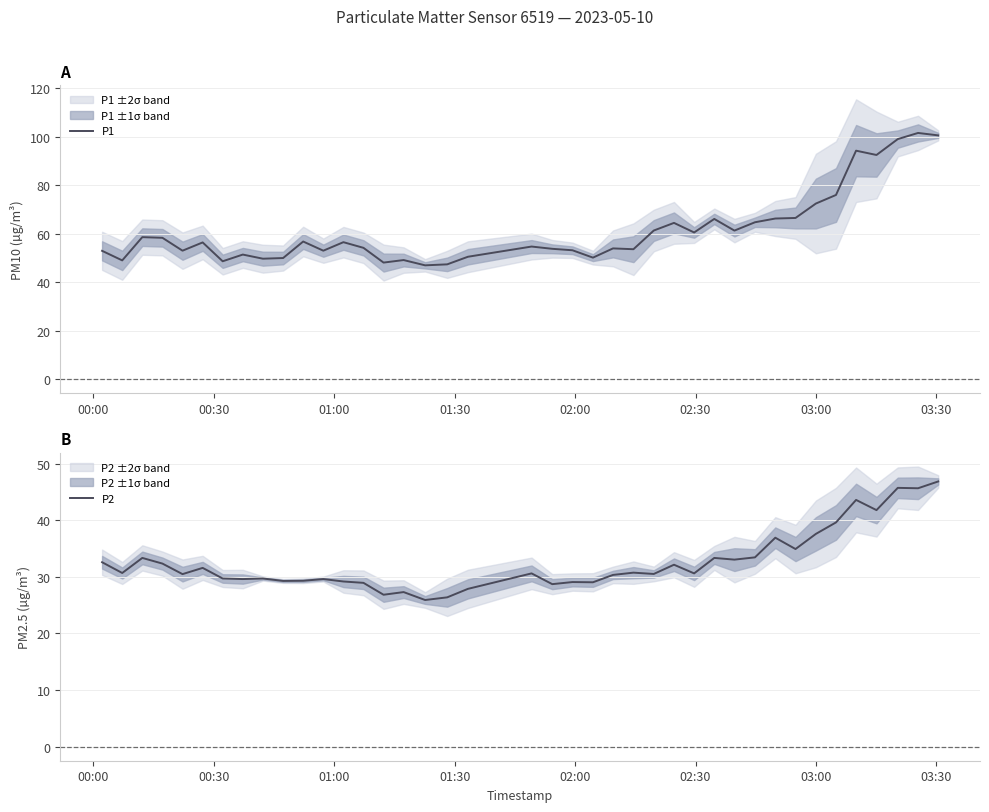

True or false: P1 and P2 cross at least once.

False